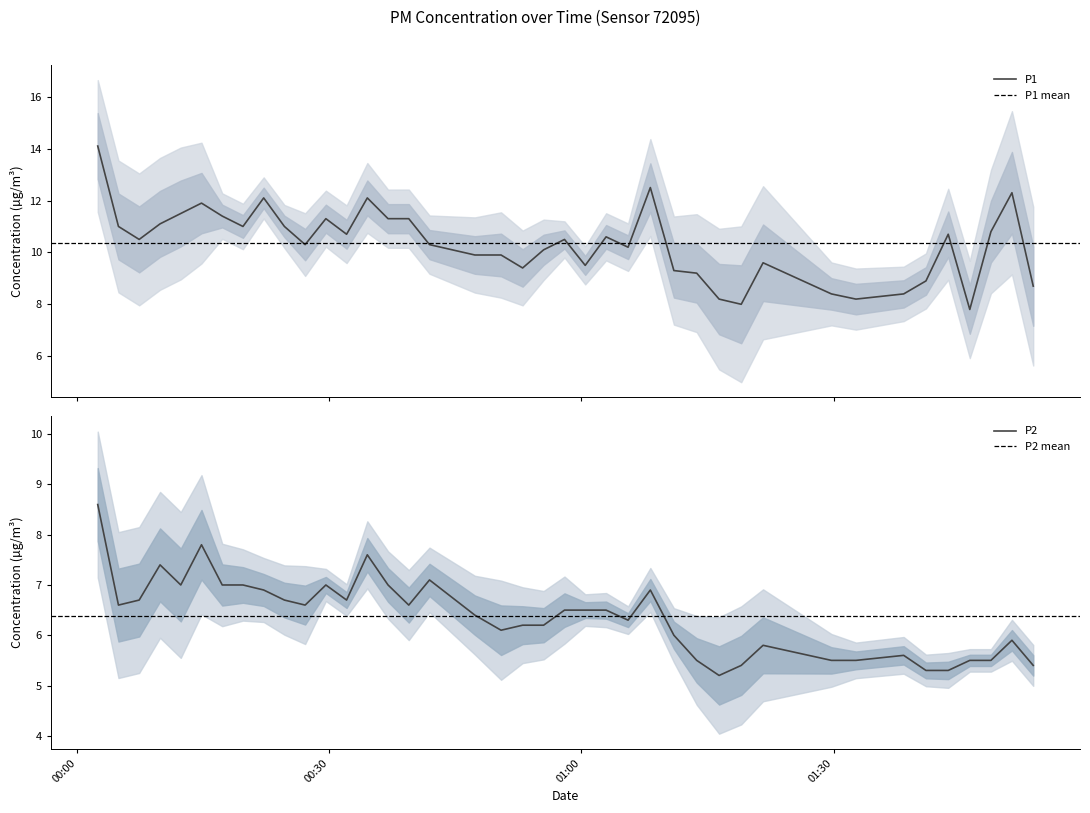

What is the difference between the maximum and minimum values in the P1 series?

6.3